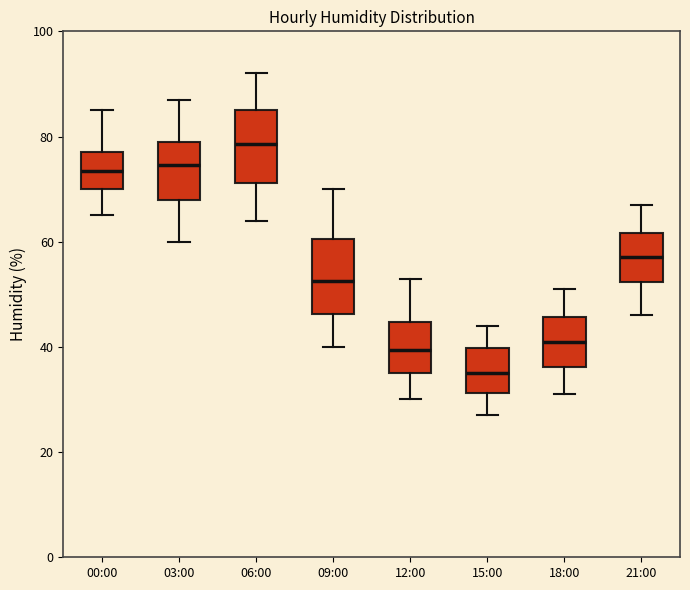

Which box's median line is the lowest?

15:00